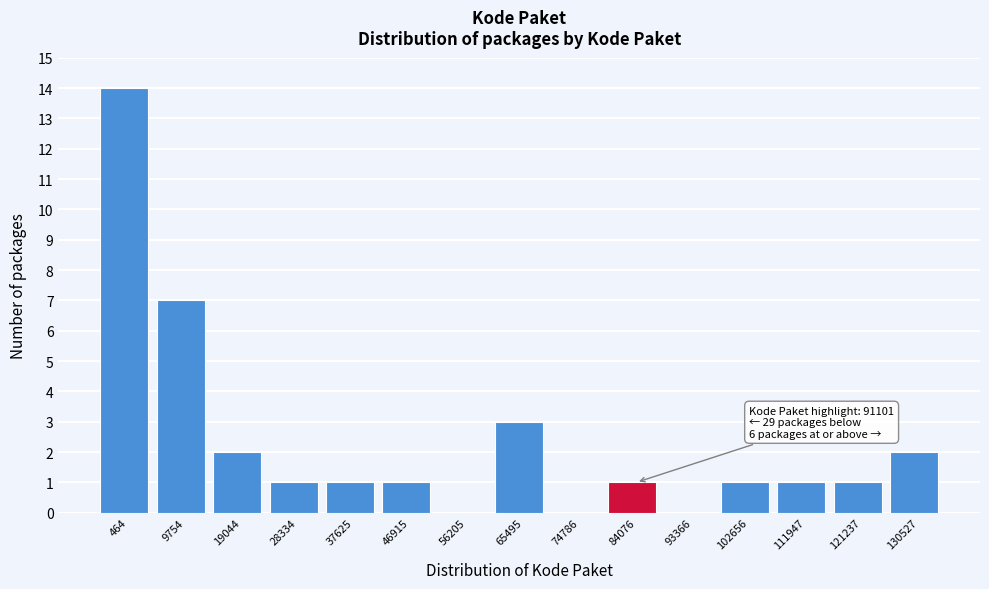

Reading left to right, transcribe all the data shown in this chart.

464=14	9754=7	19044=2	28334=1	37625=1	46915=1	56205=0	65495=3	74786=0	84076=1	93366=0	102656=1	111947=1	121237=1	130527=2